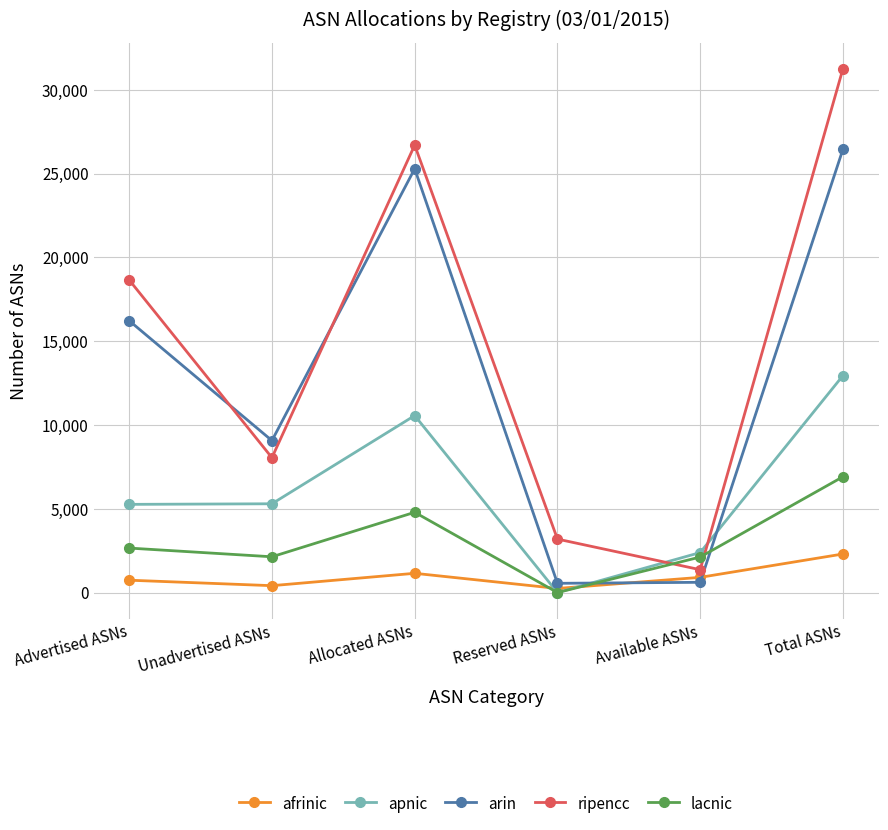

What is the sum of all ripencc values?

89213